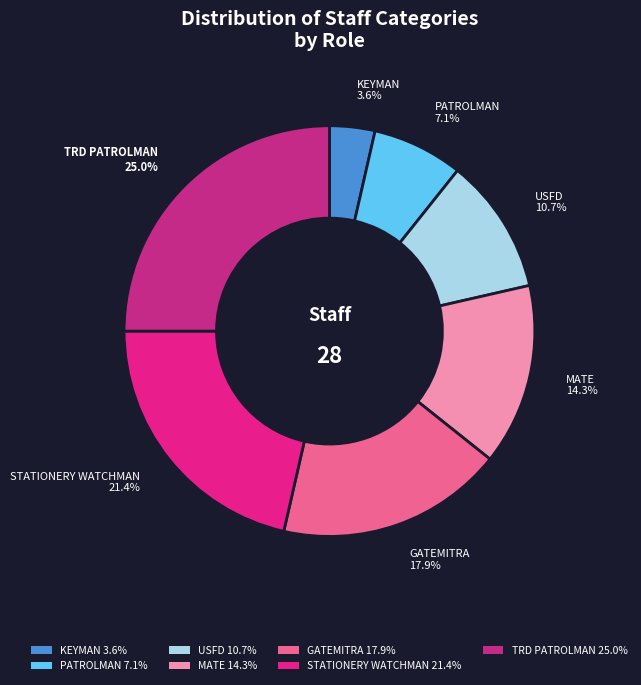

What is the largest slice in the pie chart?

TRD PATROLMAN 25.0%